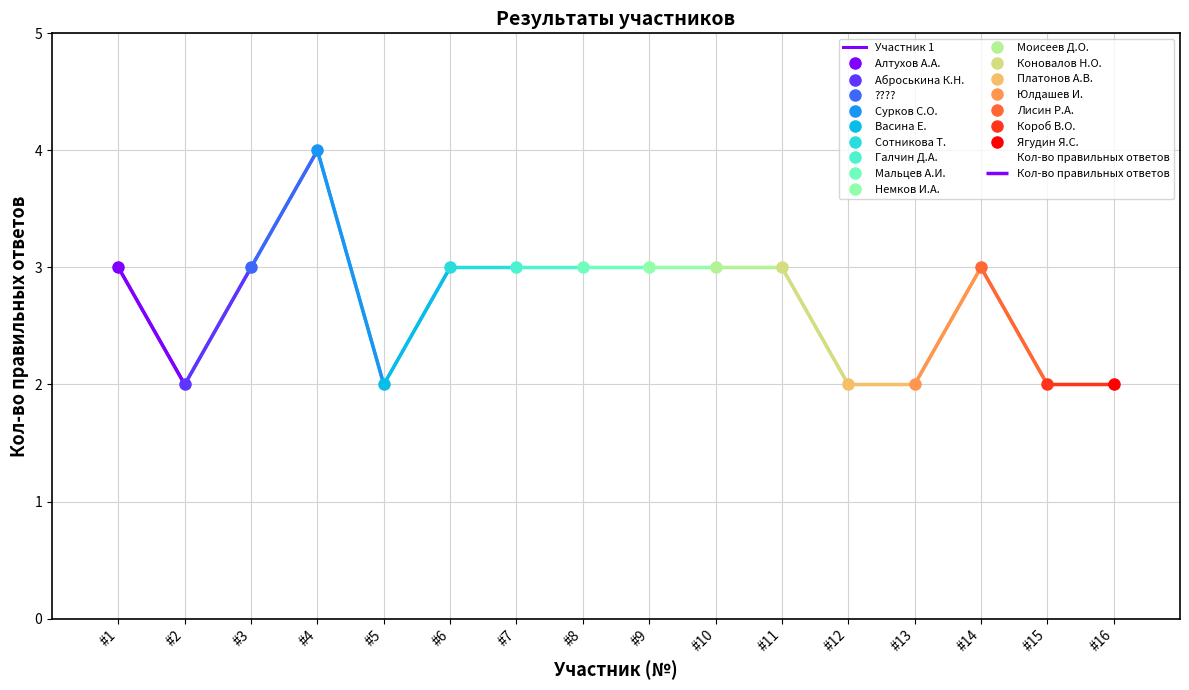

The value of Кол-во правильных ответов at #14 is 3. True or false?

True